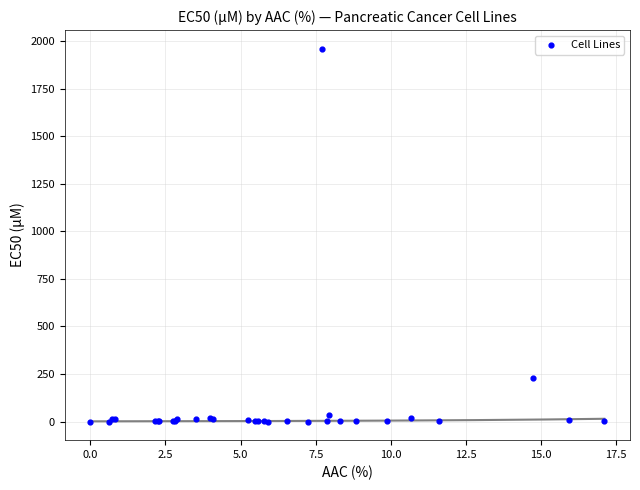

What Y value in the scatter plot is closest to 980?

227.0